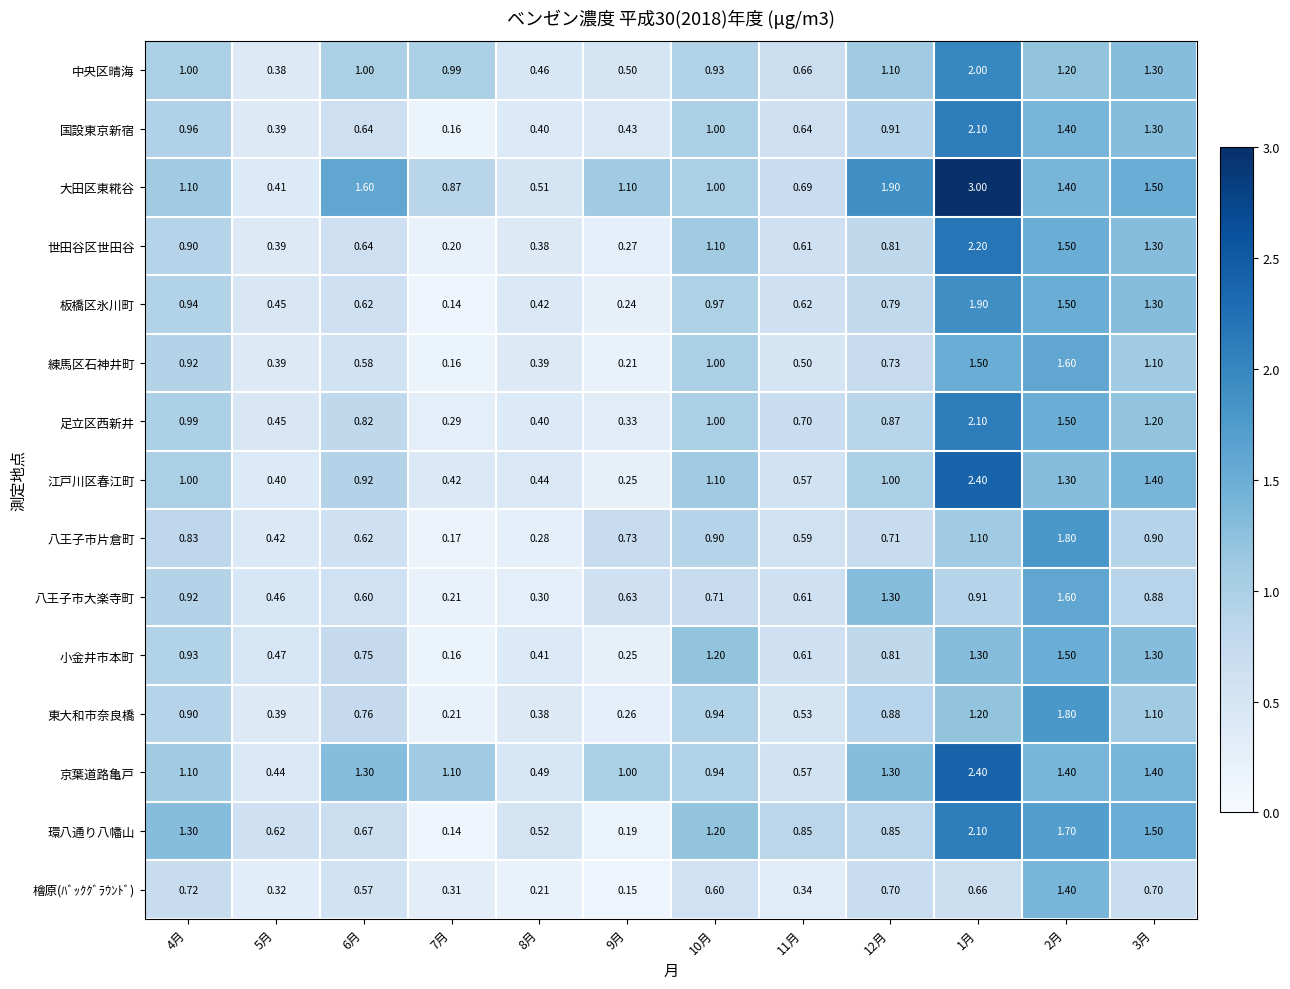

Which series changed the most between 10月 and 1月?

大田区東糀谷